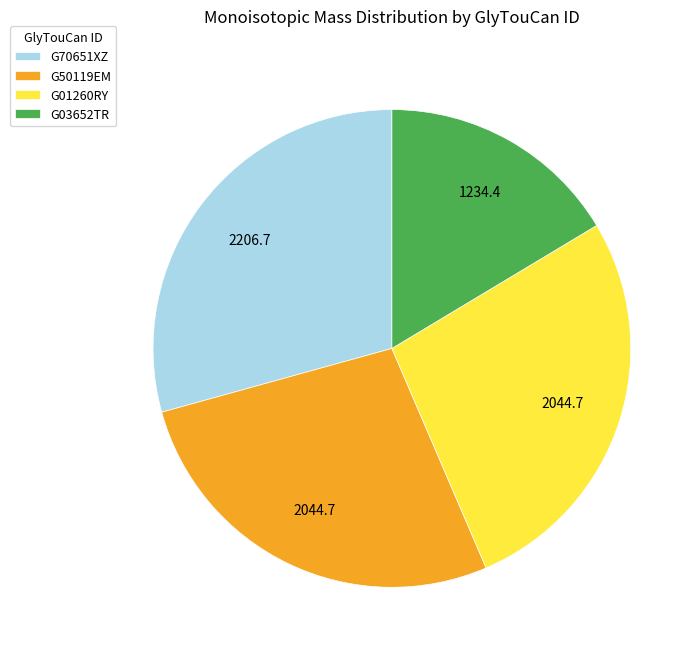

Does G01260RY account for over 50% of the chart?

No